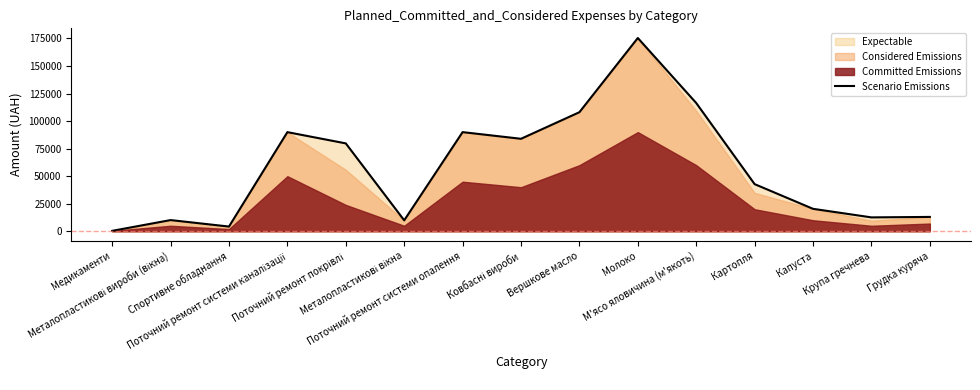

What position from the left is Крупа гречнева?

14